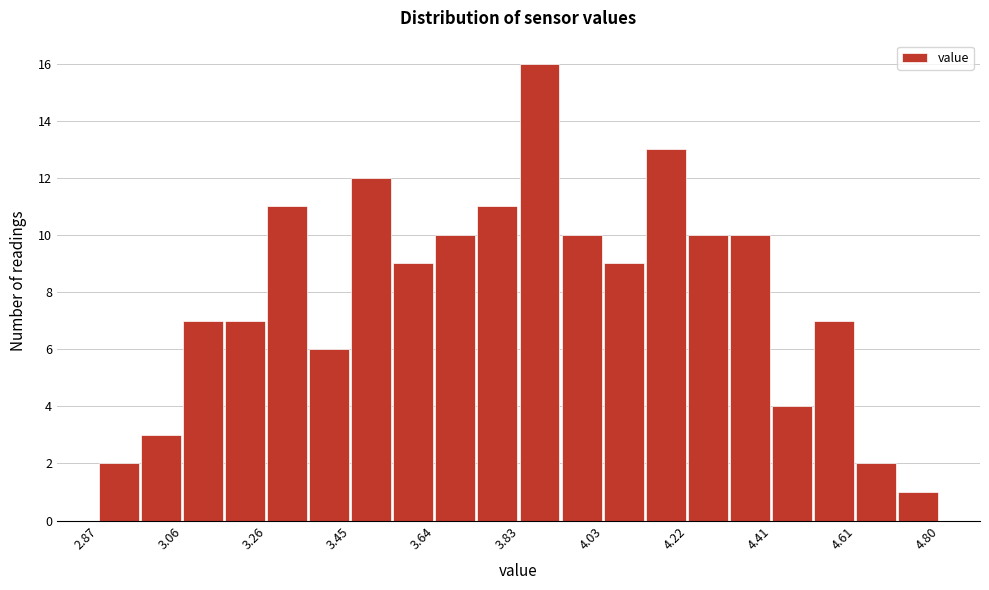

Which range on the x-axis has the tallest bar?

3.84 to 3.94